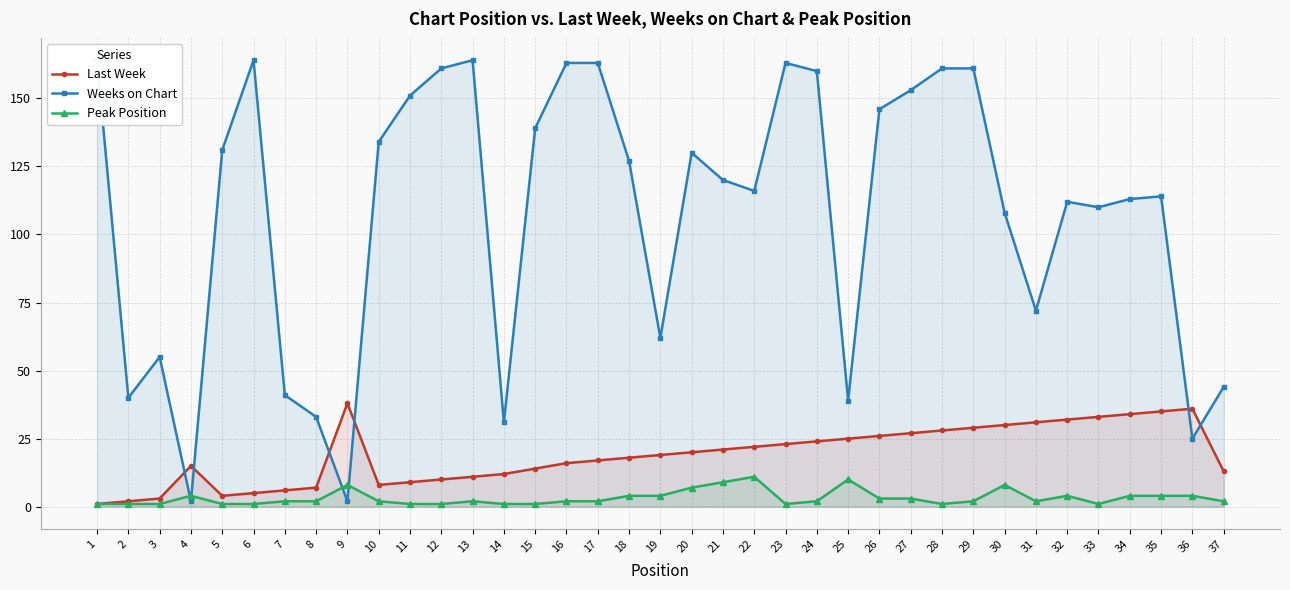

List the series in order of their overall mean, lowest first.

Peak Position, Last Week, Weeks on Chart